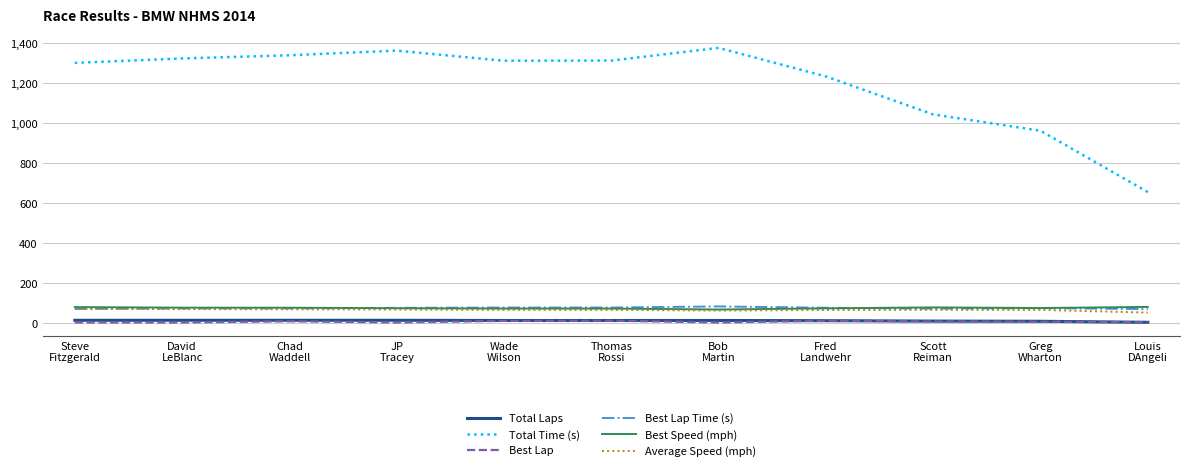

The value of Best Lap at Greg
Wharton is 9.0. True or false?

True